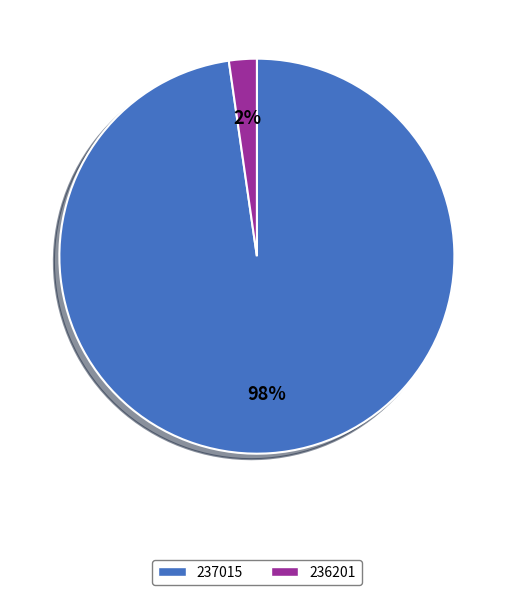

Which slice is the smallest?

236201